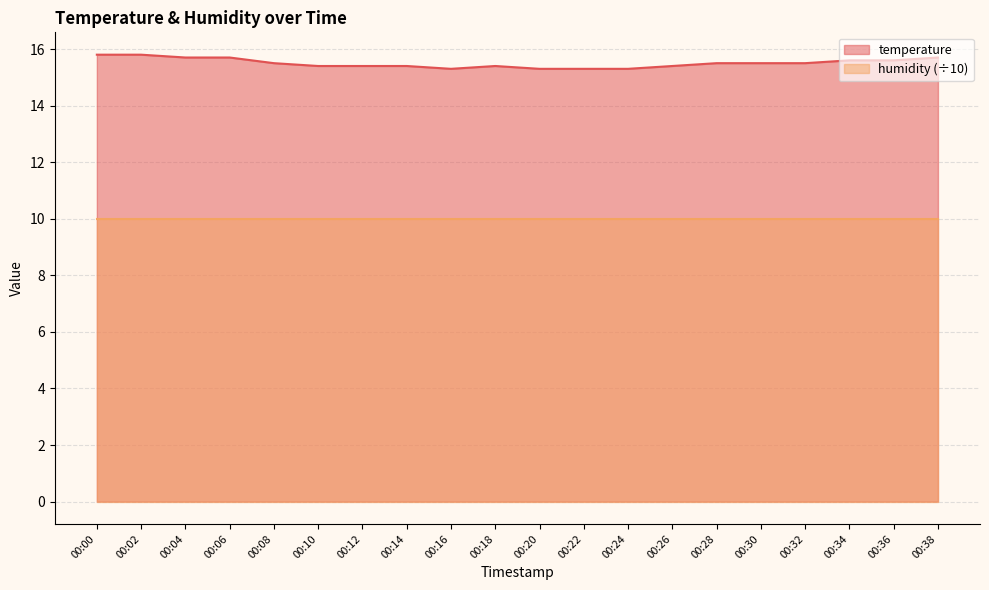

Which label corresponds to the smallest value in the chart?

00:16